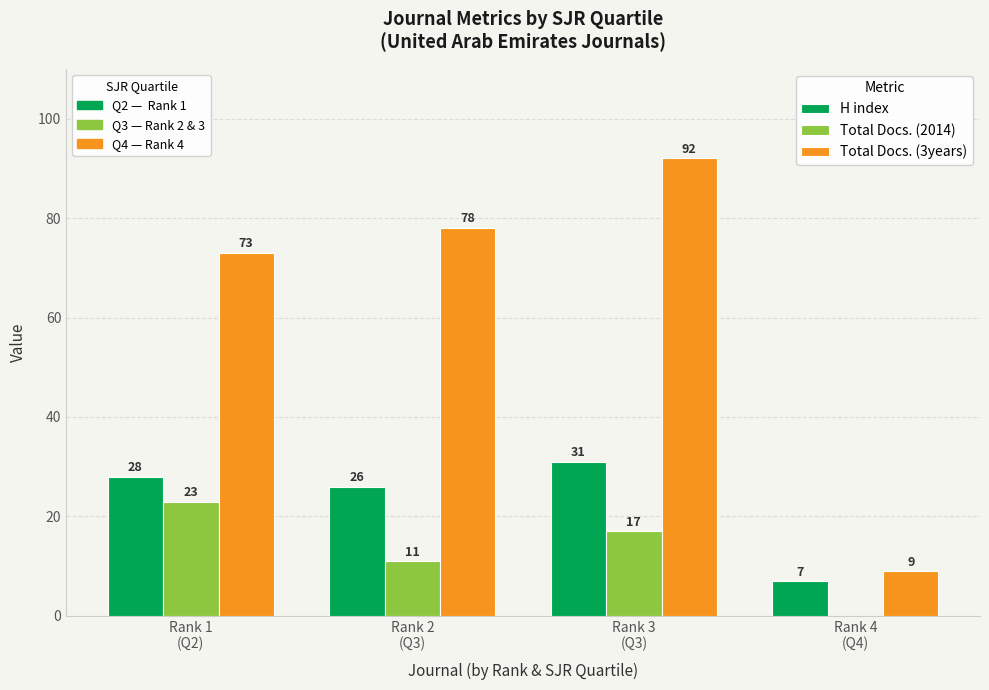

What is the greatest value displayed?

92